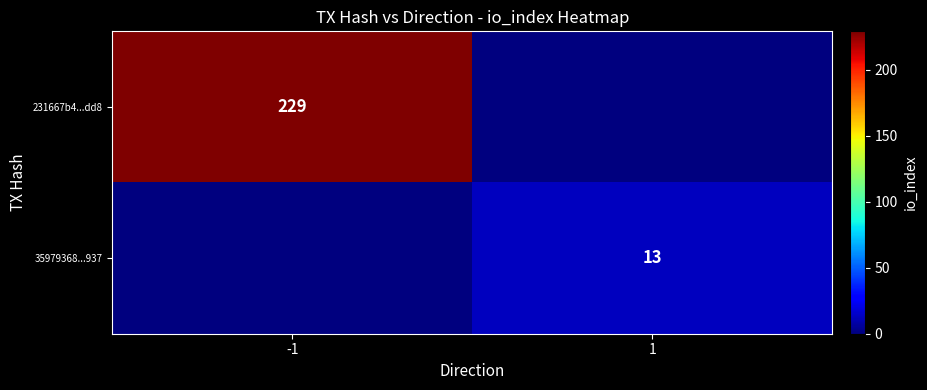

True or false: 231667b4...dd8 has a value of 229 at -1.

True